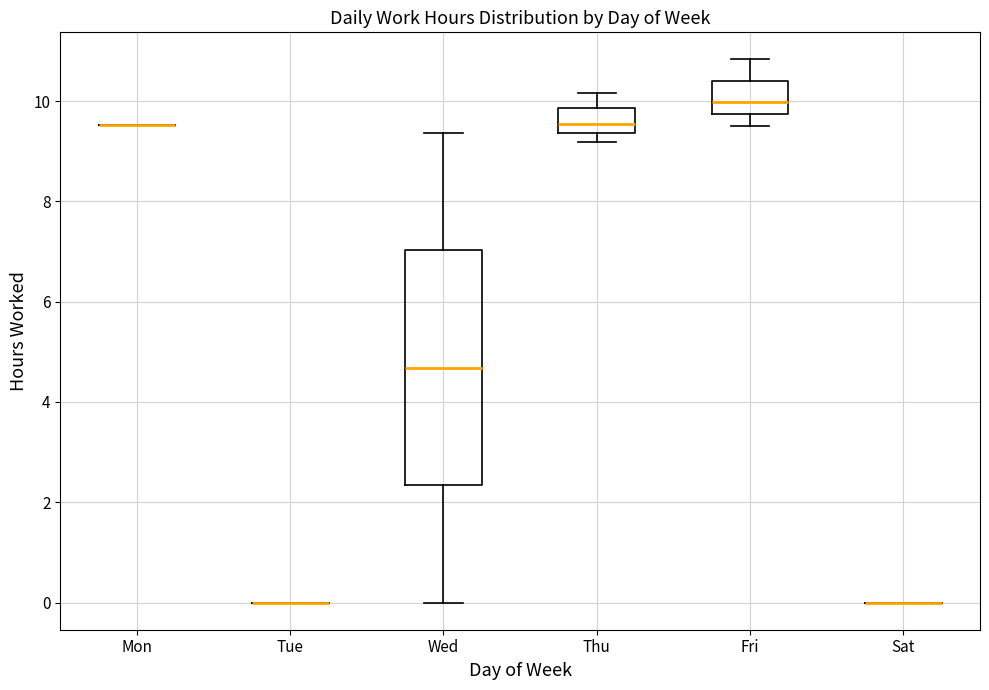

Reading left to right, transcribe this box plot: for each box, give where its median line is, the range the box spans, and where its two whiskers end, as read against the y-axis. The values are not printed on the chart, so give them approximately, as read against the axis.

Mon: box collapsed to a line at 9.6, whiskers 9.6 to 9.6
Tue: box collapsed to a line at 0.0, whiskers 0.0 to 0.0
Wed: median 4.6, box 2.4 to 7.0, whiskers 0.0 to 9.4
Thu: median 9.6, box 9.4 to 9.8, whiskers 9.2 to 10.2
Fri: median 10.0, box 9.8 to 10.4, whiskers 9.6 to 10.8
Sat: box collapsed to a line at 0.0, whiskers 0.0 to 0.0